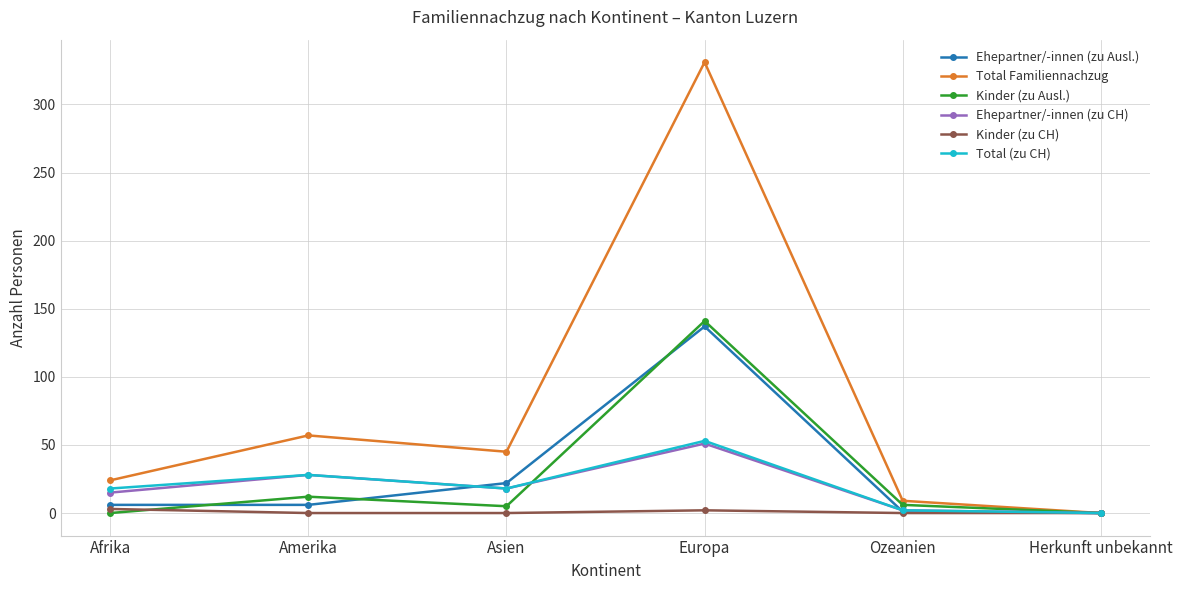

Rank the categories by Total Familiennachzug value from lowest to highest.

Herkunft unbekannt, Ozeanien, Afrika, Asien, Amerika, Europa